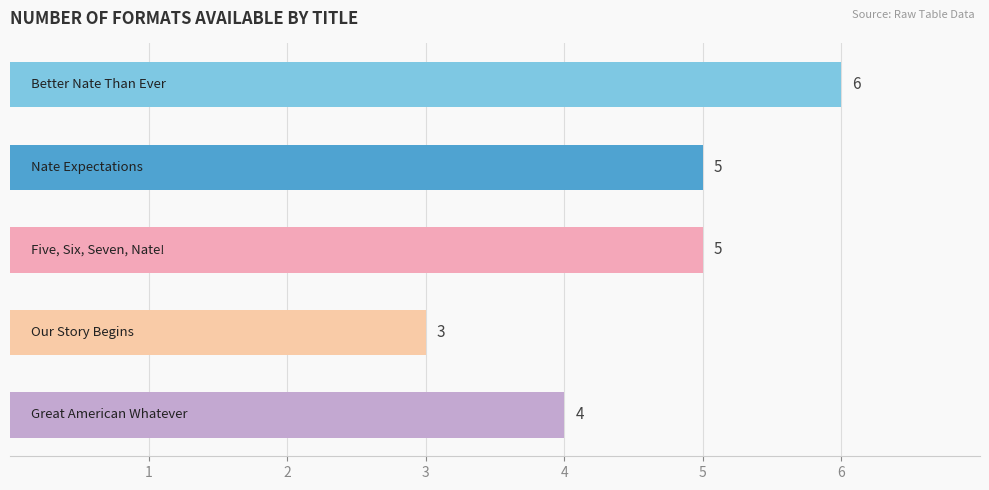

What is the average value?

5